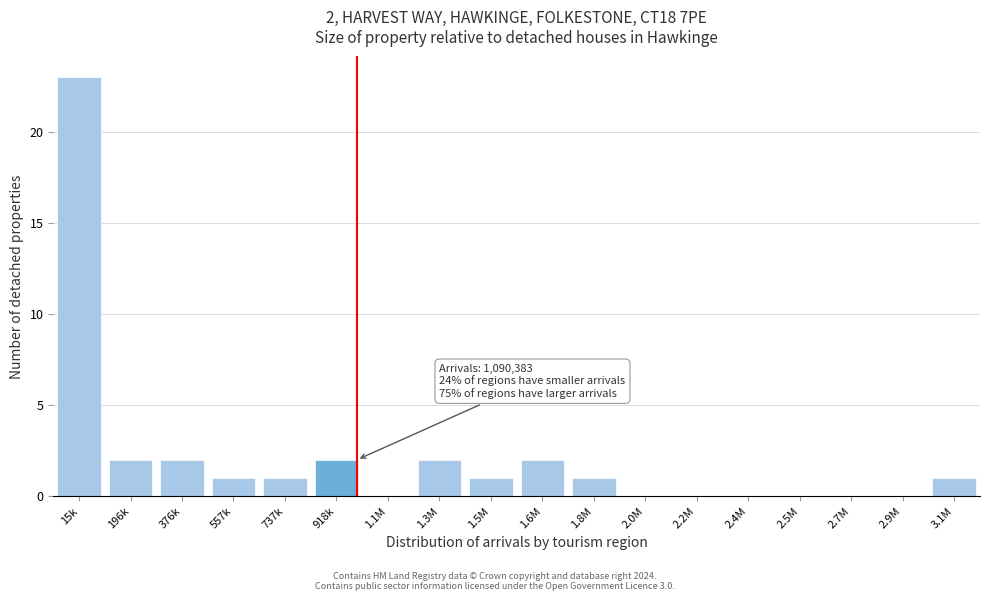

Reading left to right, extract all data points from this chart.

15k=23	196k=2	376k=2	557k=1	737k=1	918k=2	1.1M=0	1.3M=2	1.5M=1	1.6M=2	1.8M=1	2.0M=0	2.2M=0	2.4M=0	2.5M=0	2.7M=0	2.9M=0	3.1M=1